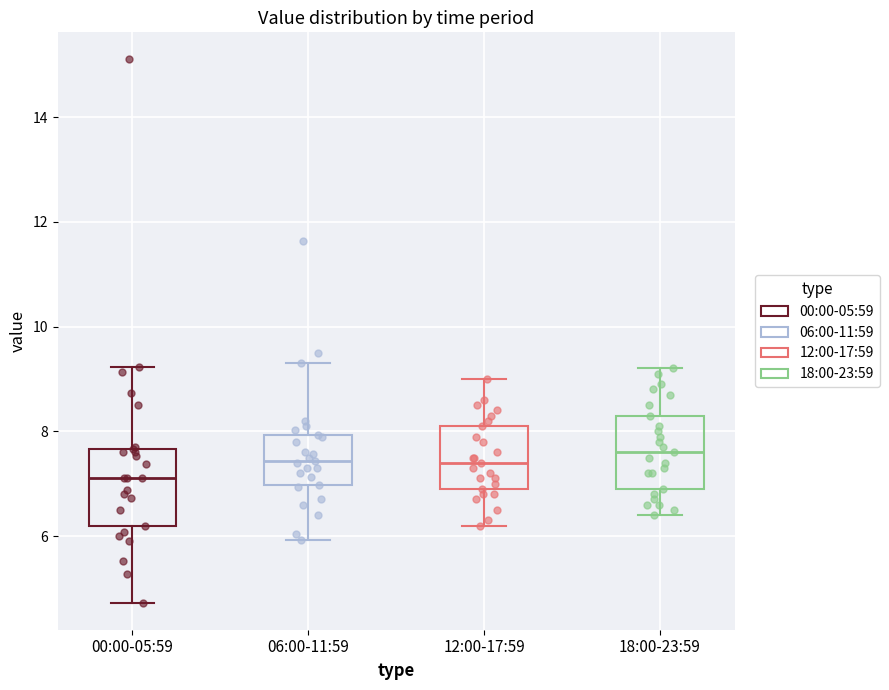

Reading left to right, read every box against the y-axis: the position of its median line, the range the box covers, and the ends of its whiskers. The values are not printed on the chart, so give them approximately, as read against the axis.

00:00-05:59: median 7.2, box 6.2 to 7.6, whiskers 4.8 to 9.2
06:00-11:59: median 7.4, box 7.0 to 8.0, whiskers 6.0 to 9.4
12:00-17:59: median 7.4, box 7.0 to 8.2, whiskers 6.2 to 9.0
18:00-23:59: median 7.6, box 7.0 to 8.4, whiskers 6.4 to 9.2